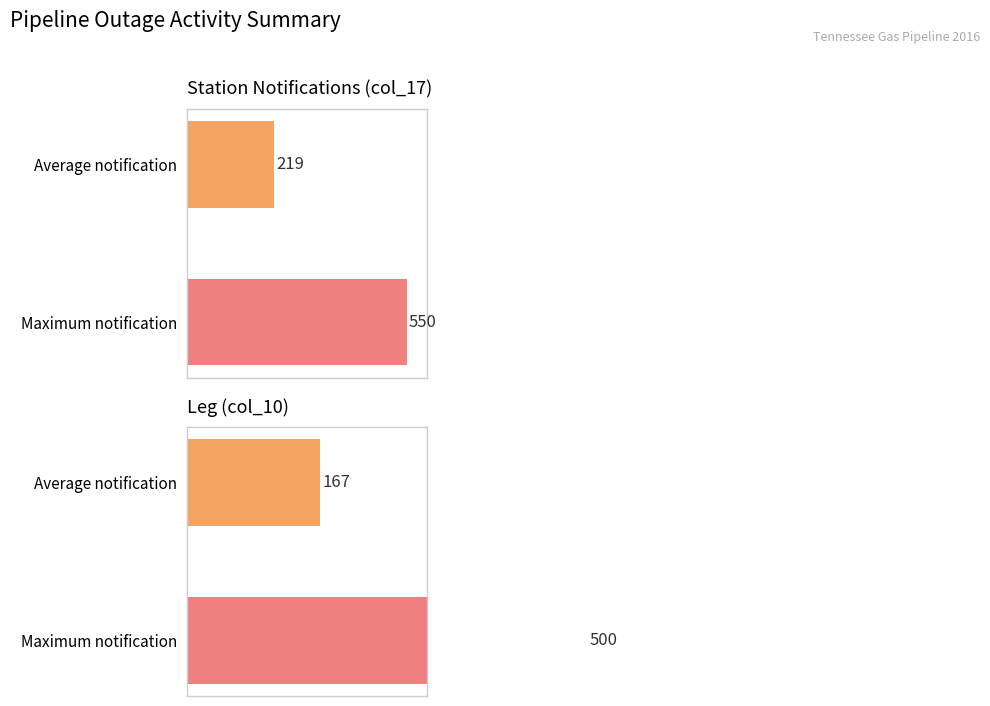

What is the maximum value for Leg?

500